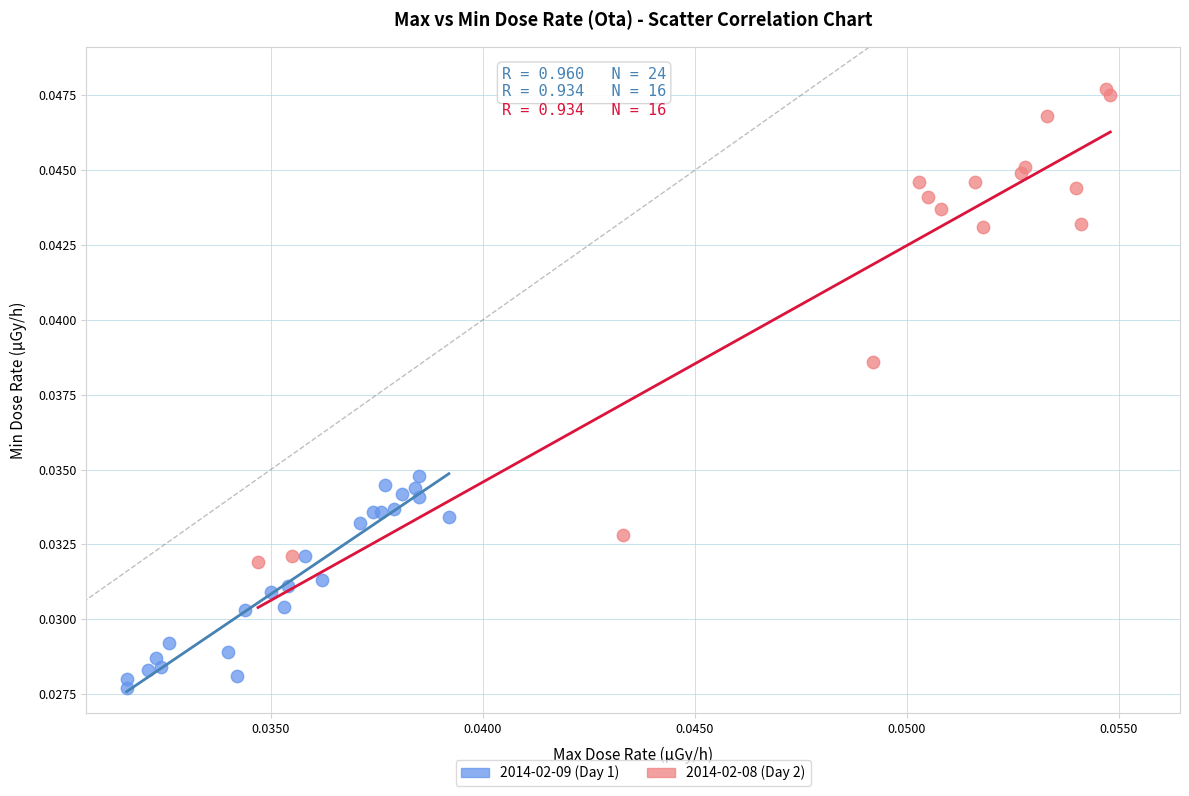

Which series reaches the minimum Y coordinate?

2014-02-09 (Day 1)